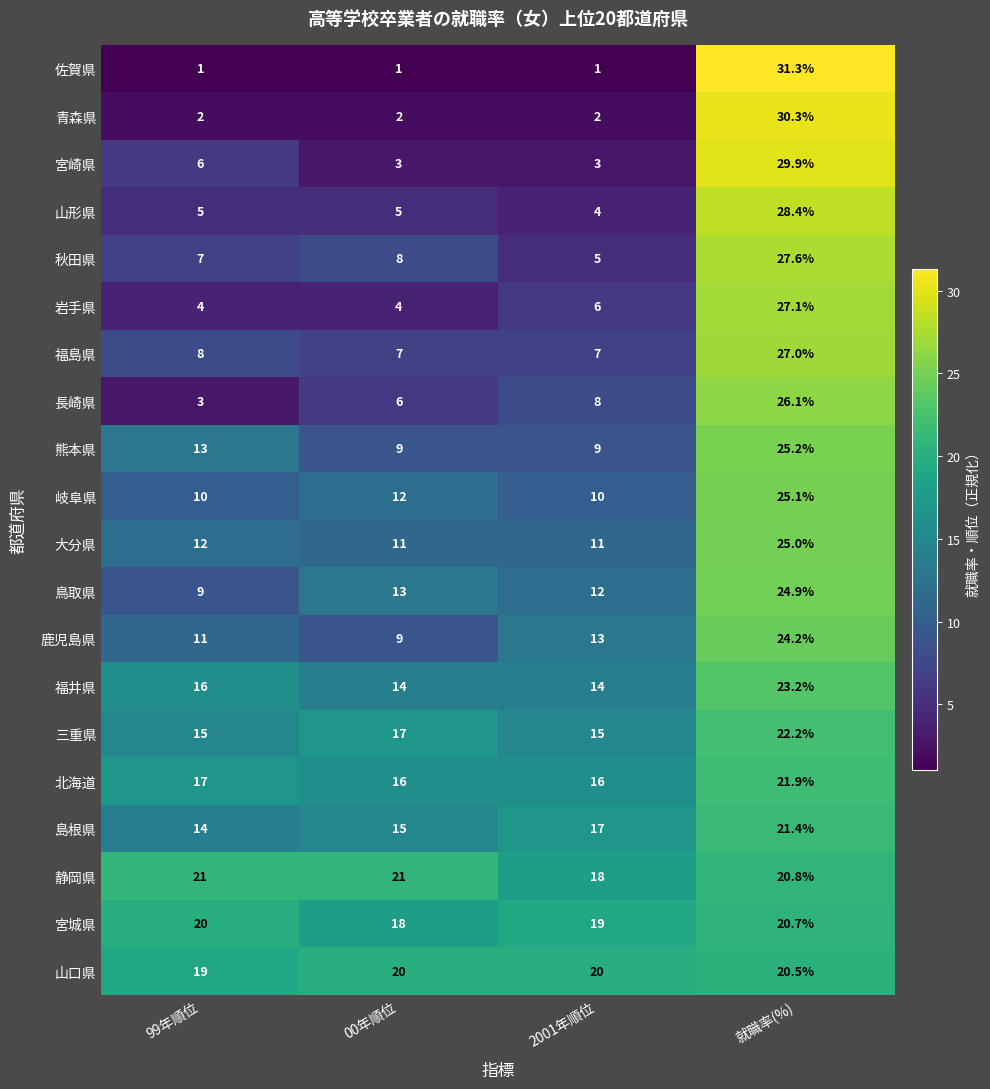

Between 00年順位 and 2001年順位, which series saw the biggest shift?

鹿児島県